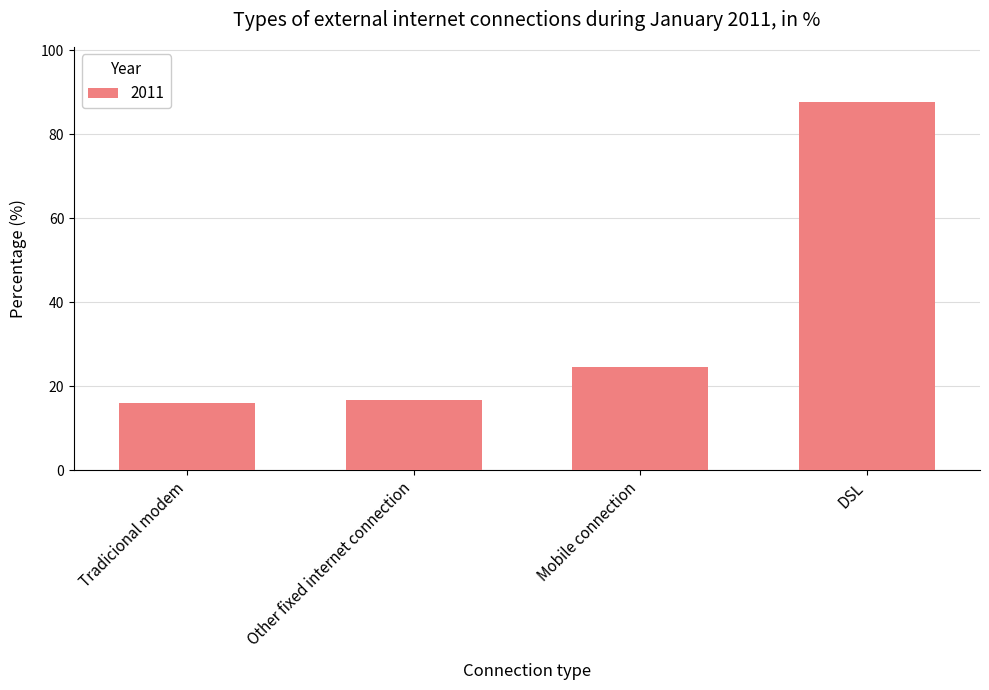

What is the label of the 1st bar from the right?

DSL